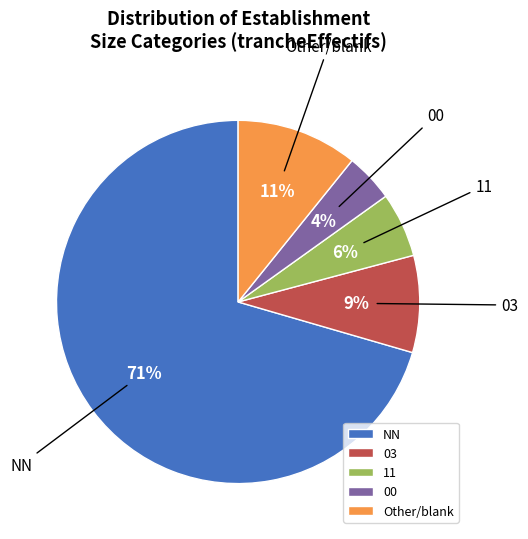

Is it true that 00 is 4% of the pie?

True